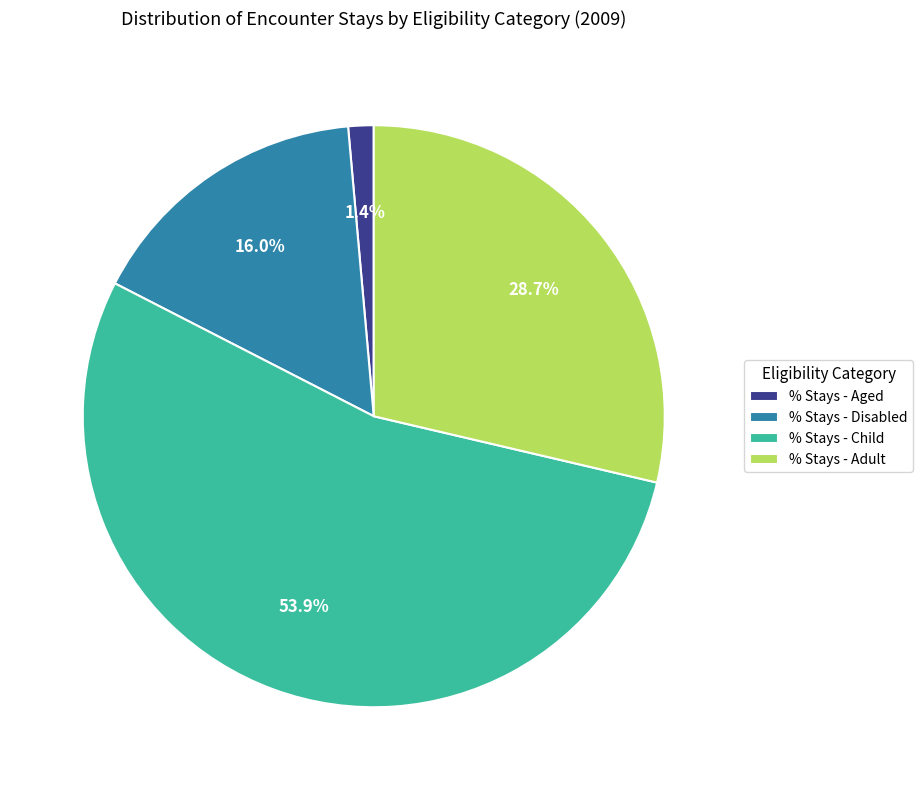

Which category has the biggest portion of the pie?

% Stays - Child